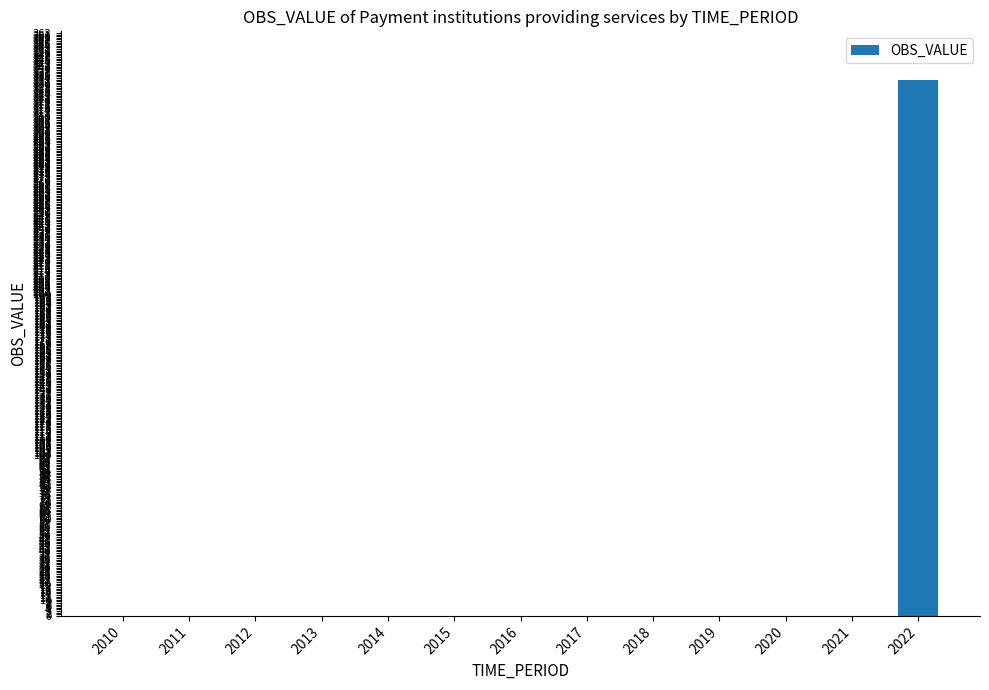

What is the sum of all values?

333